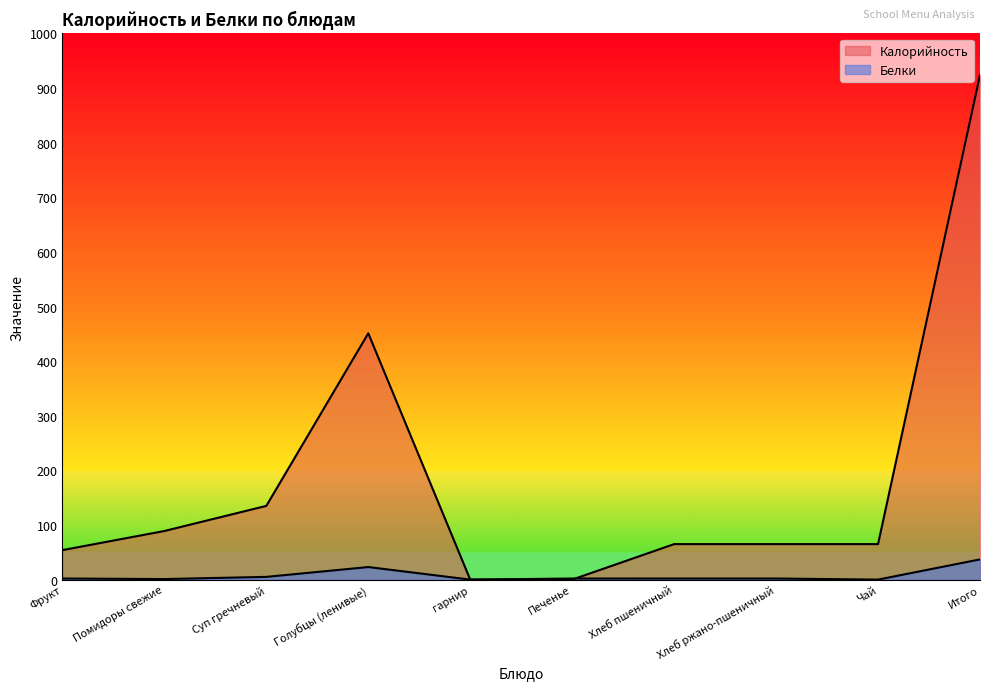

Rank the series at Голубцы (ленивые) from highest to lowest value.

Калорийность, Белки